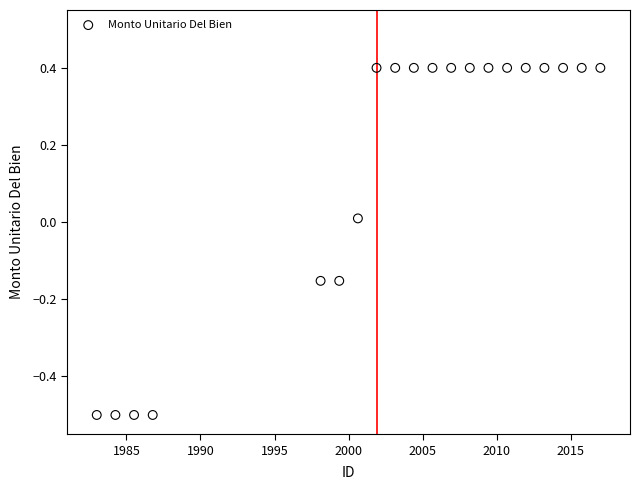

What is the range of Y values (max minus min)?

0.9